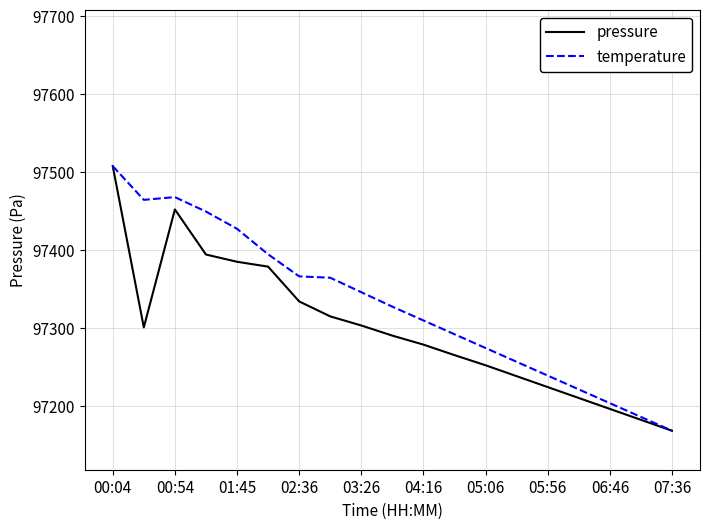

List the series in order of their overall mean, highest first.

temperature, pressure